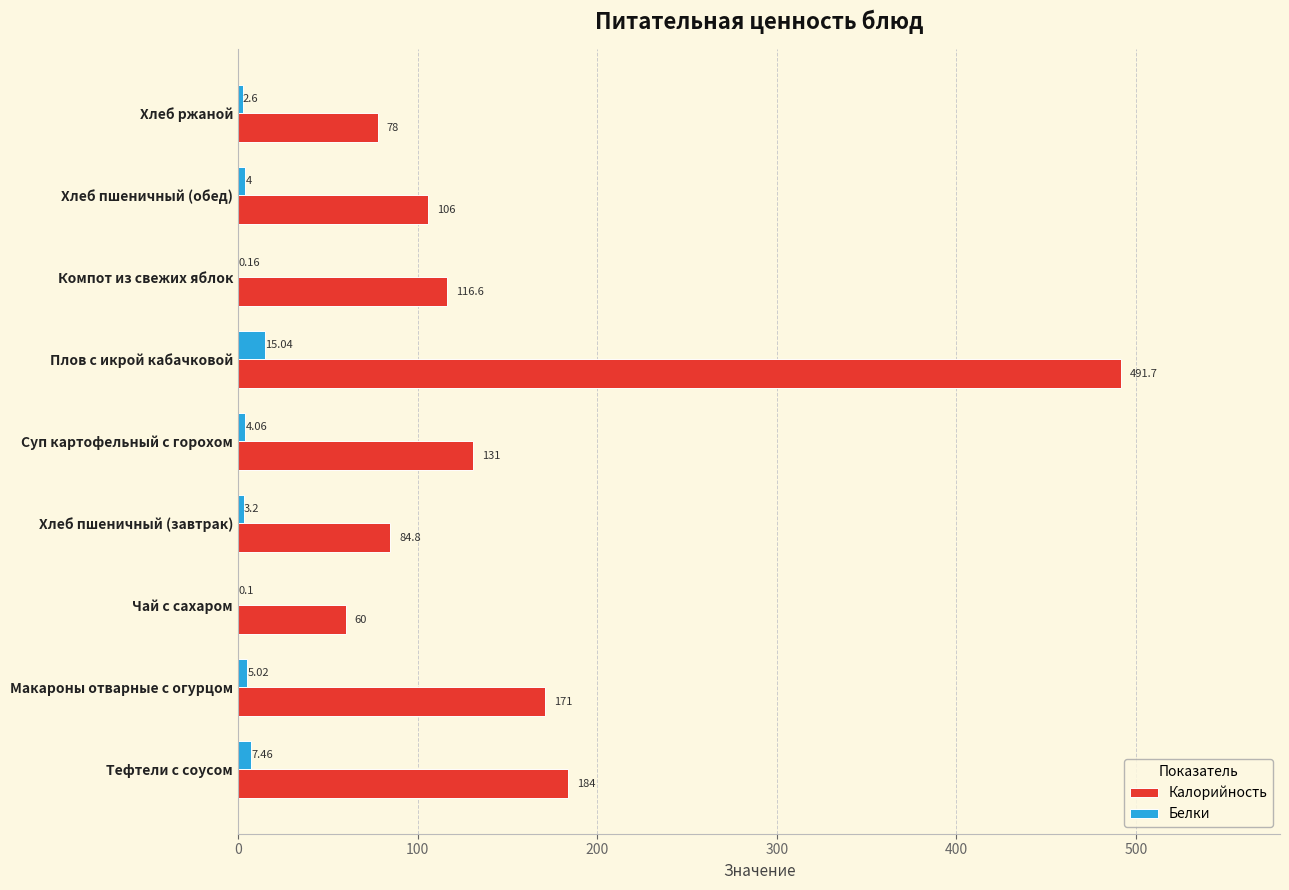

Which category has the highest value in the Калорийность series?

Плов с икрой кабачковой